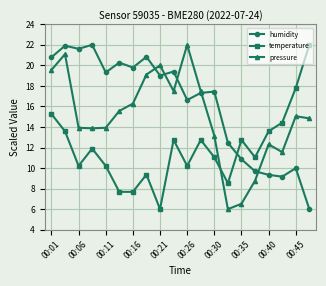

What is the lowest value of the humidity series?

6.0